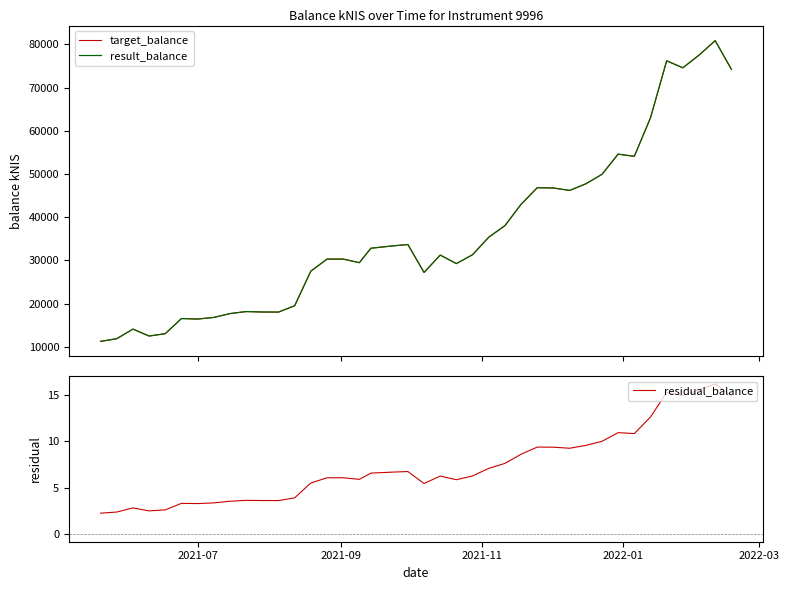

What is the highest value of the result_balance series?

80846.8